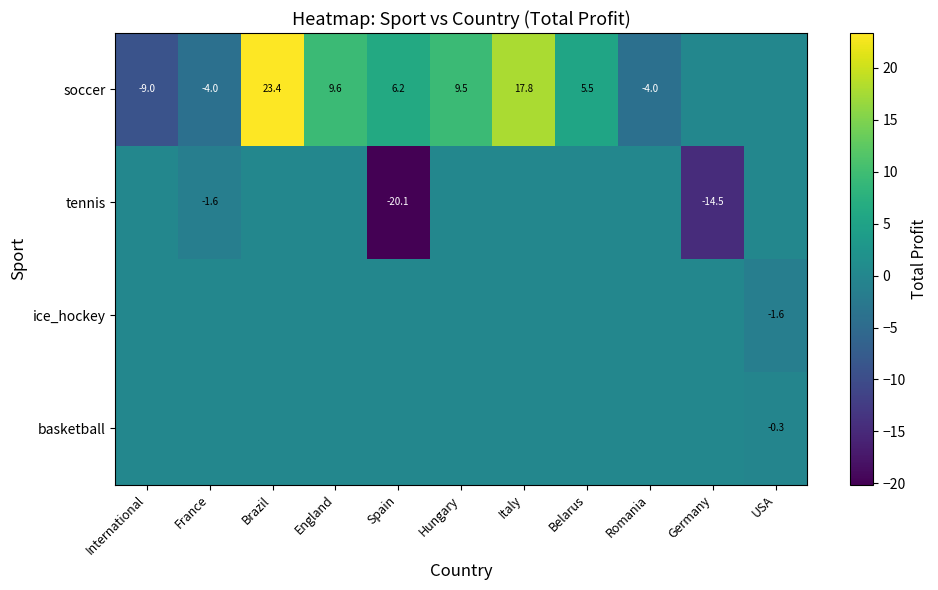

Which has a higher value, Brazil or International?

Brazil